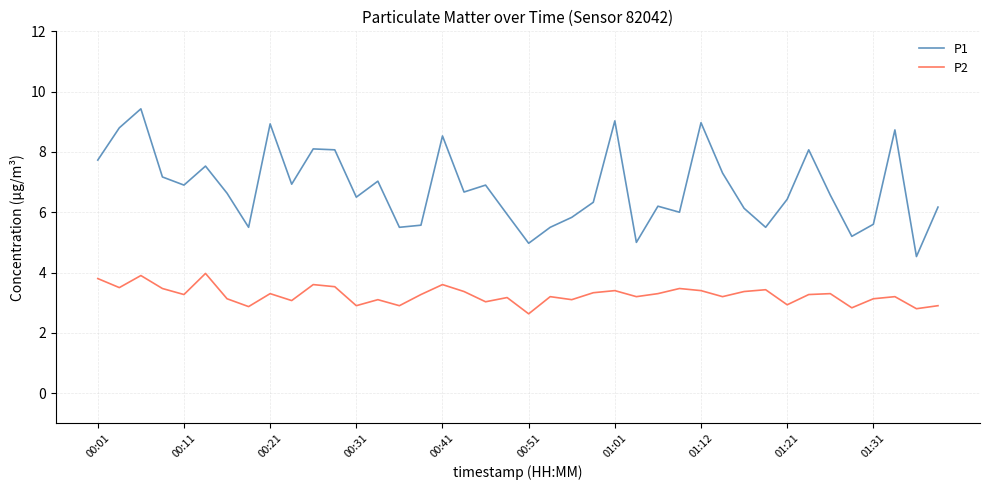

Which series has the largest total across all categories?

P1